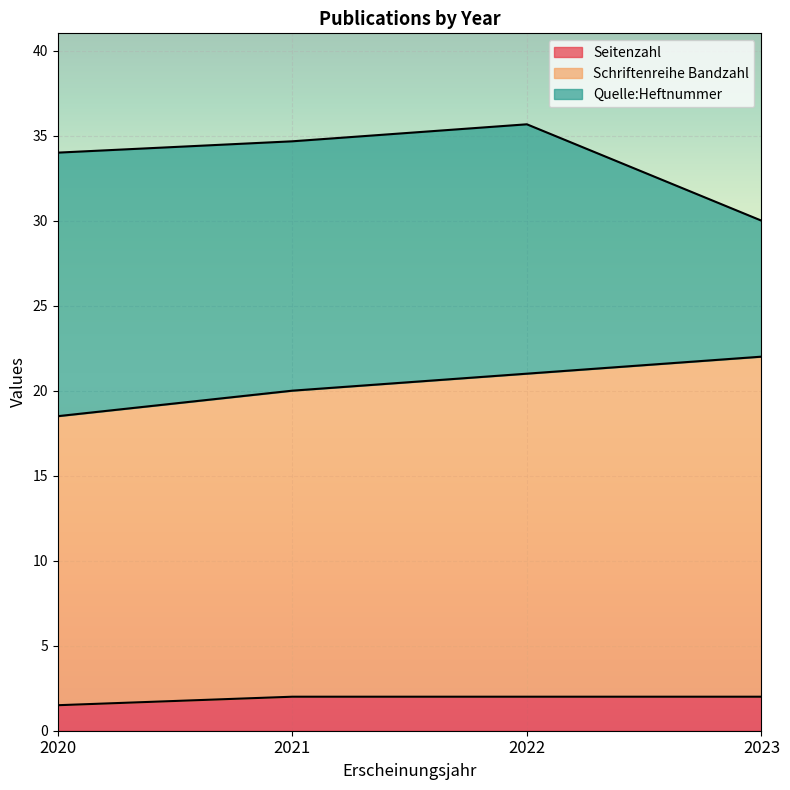

Rank the series at 2021 from lowest to highest value.

Seitenzahl, Quelle:Heftnummer, Schriftenreihe Bandzahl